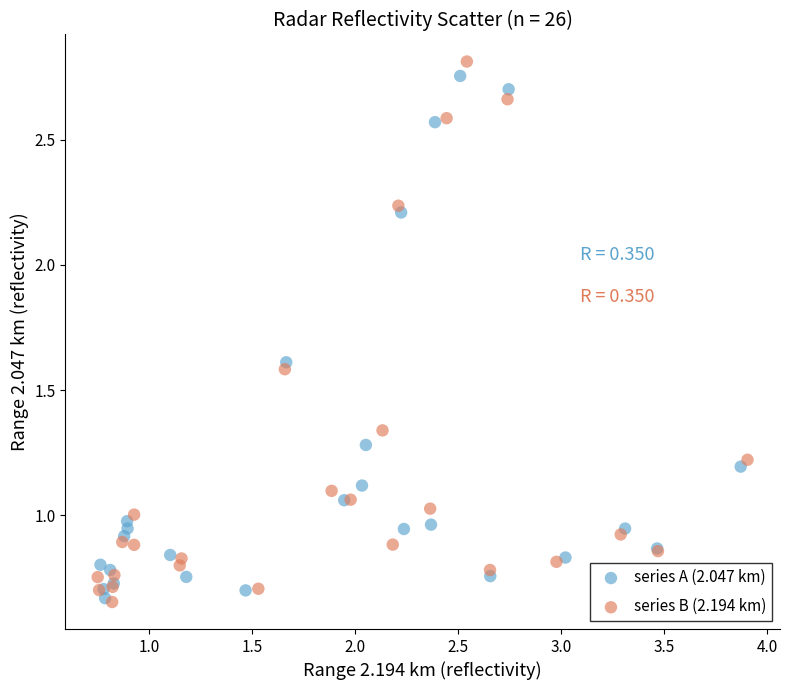

Which series has the largest Y range (max minus min)?

series B (2.194 km)